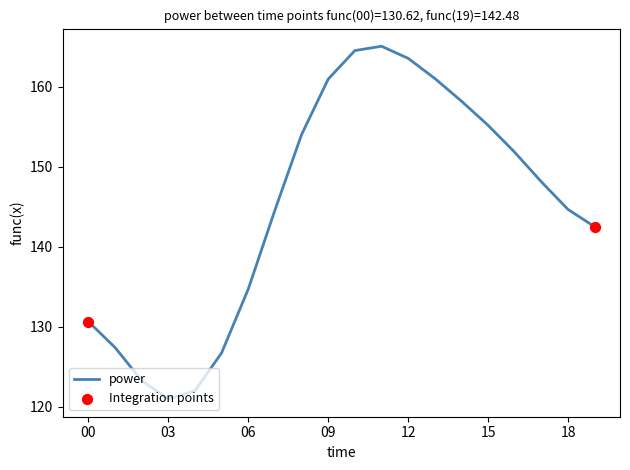

What is the difference between the maximum and minimum values?

44.1